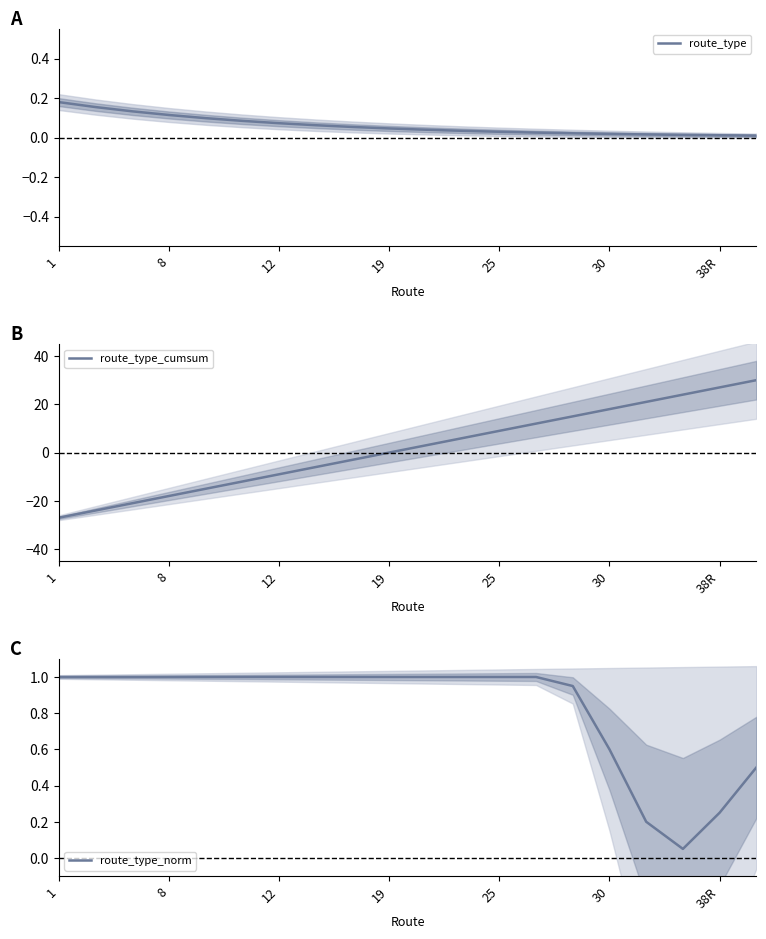

Count the number of data series in this chart.

3